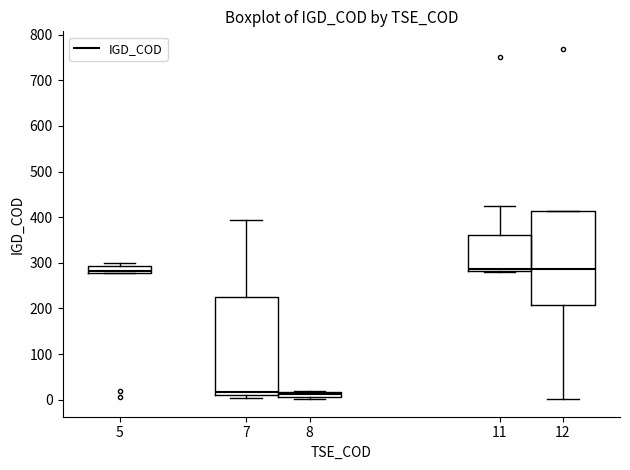

Where is the lower edge of the box at x = 7 on the y-axis? The values are not printed on the chart, so give them approximately, as read against the axis.

10